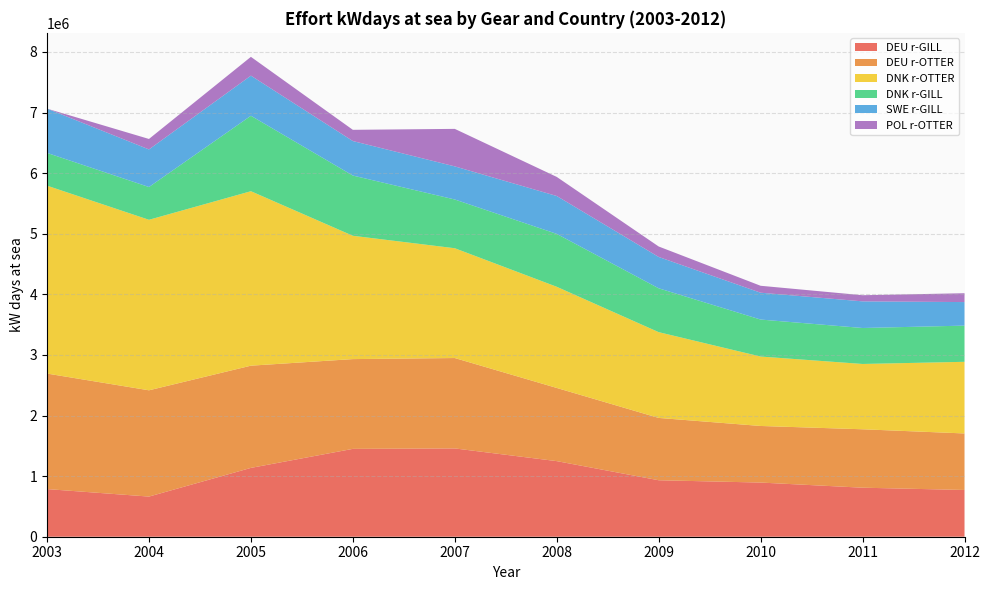

Reading left to right, list all the values displayed in this chart.

DEU r-GILL: 2003=786357	2004=662527	2005=1135980	2006=1449940	2007=1457215	2008=1247682	2009=932027	2010=893907	2011=809150	2012=771580
DEU r-OTTER: 2003=1906314	2004=1753928	2005=1686831	2006=1481387	2007=1491775	2008=1207722	2009=1028646	2010=933844	2011=964057	2012=932751
DNK r-OTTER: 2003=3101135	2004=2814169	2005=2879424	2006=2035587	2007=1812121	2008=1669672	2009=1415553	2010=1145919	2011=1077878	2012=1182374
DNK r-GILL: 2003=540709	2004=540757	2005=1245235	2006=993868	2007=804366	2008=872897	2009=723711	2010=610449	2011=593694	2012=597244
SWE r-GILL: 2003=730577	2004=620542	2005=661911	2006=569385	2007=546464	2008=625243	2009=517212	2010=442913	2011=439498	2012=388585
POL r-OTTER: 2003=0	2004=172618	2005=310416	2006=185144	2007=618979	2008=315079	2009=172795	2010=114560	2011=101350	2012=146051